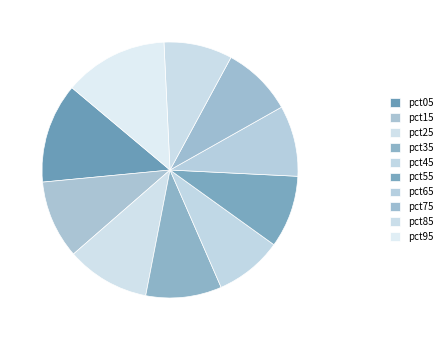

Combined, do pct25 and pct85 account for over 50%?

No